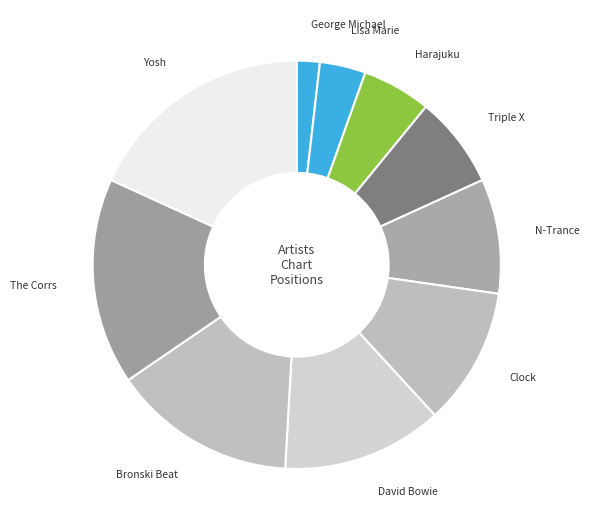

Is Bronski Beat the majority of the pie?

No